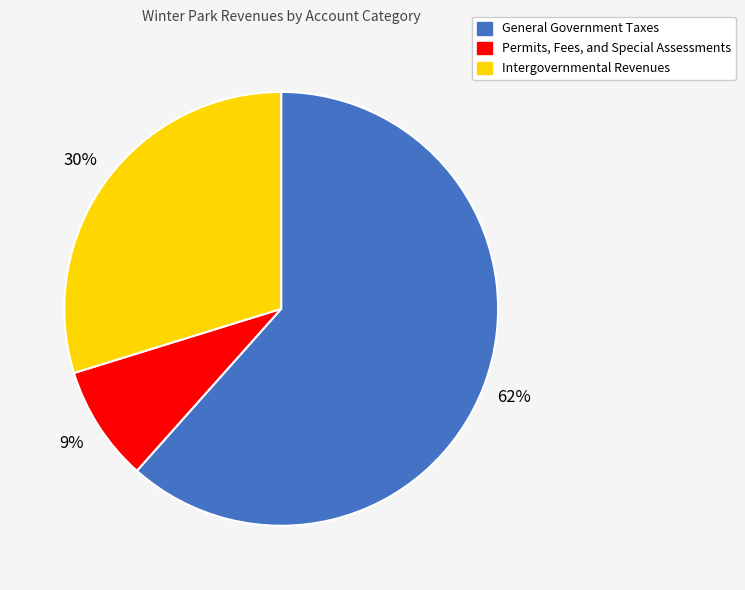

To the nearest percent, what is the difference between the Permits, Fees, and Special Assessments and Intergovernmental Revenues slice percentages?

21%